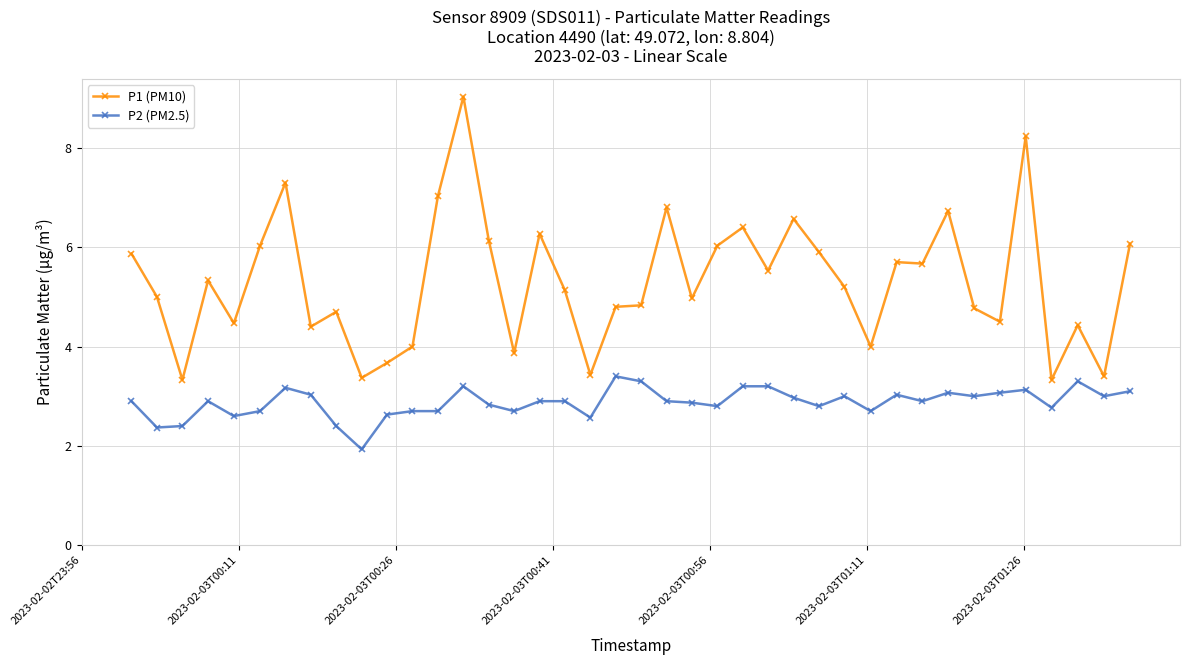

Which series has the widest spread of values?

P1 (PM10)